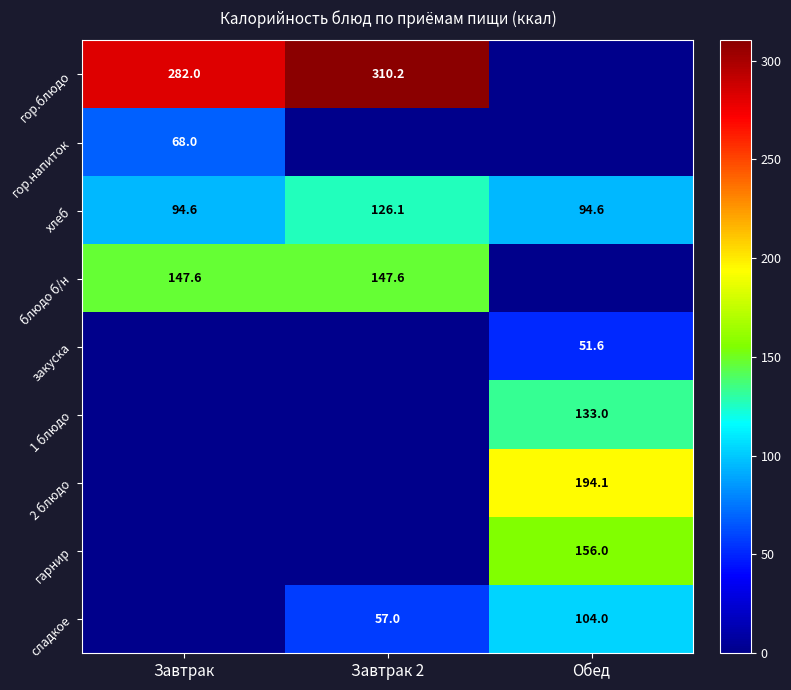

True or false: 2 блюдо has a value of 130.1 at Обед.

False